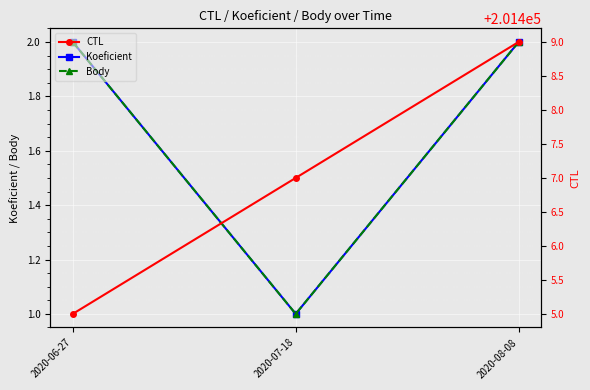

Reading left to right, what are all the values shown in this chart?

Koeficient: 2020-06-27=2	2020-07-18=1	2020-08-08=2
Body: 2020-06-27=2	2020-07-18=1	2020-08-08=2
CTL: 2020-06-27=201405	2020-07-18=201407	2020-08-08=201409